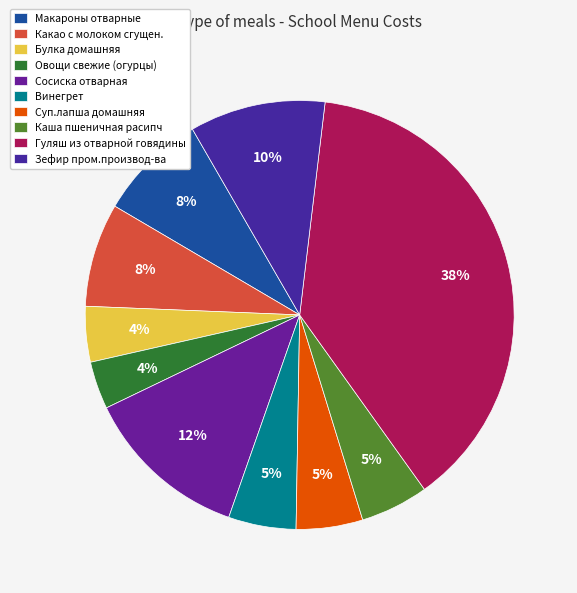

What is the change in value from Овощи свежие (огурцы) to Винегрет?

+1.6